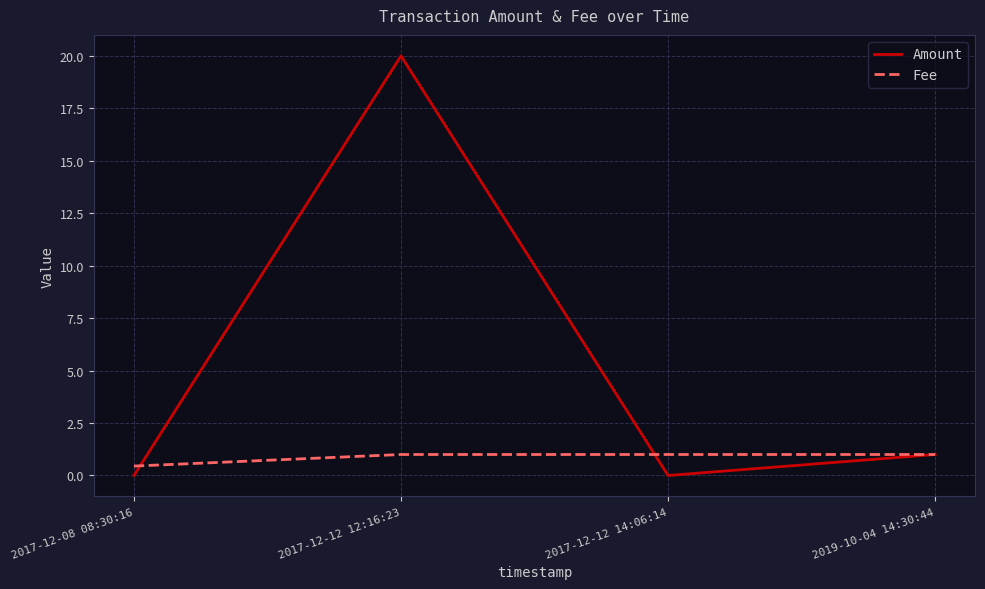

What are all the series names shown in the legend?

Amount, Fee